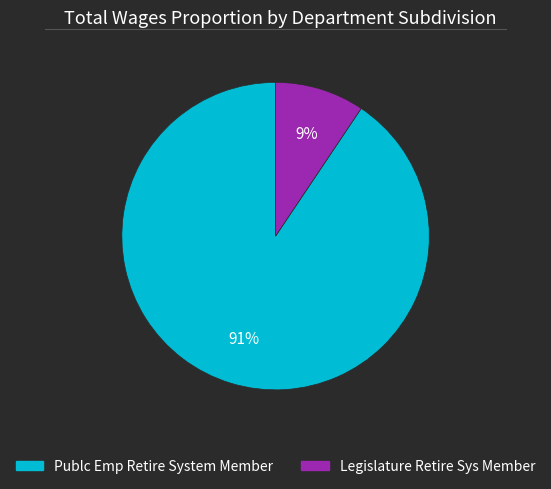

Which slice represents more than half of the pie?

Publc Emp Retire System Member